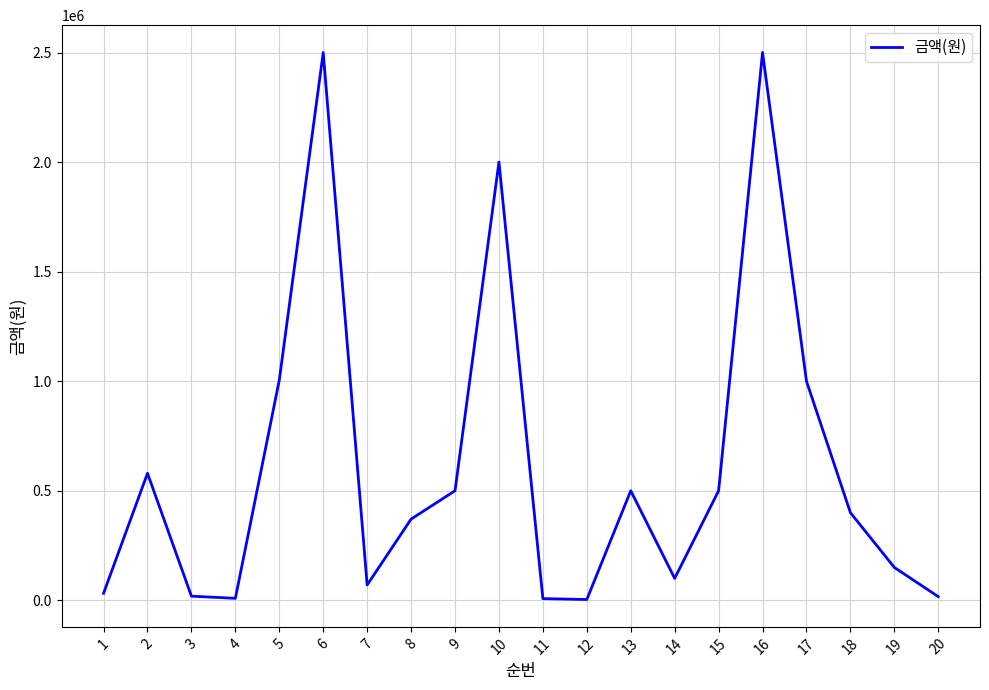

Between 2 and 18, which is larger?

2